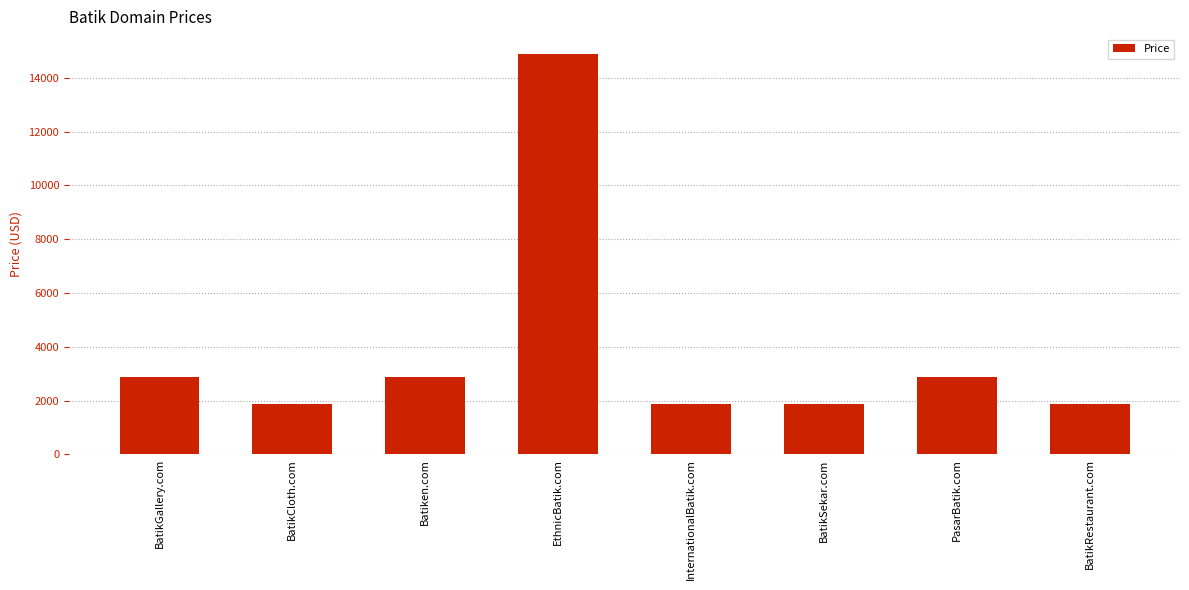

The chart shows a value of 875 at InternationalBatik.com. True or false?

False